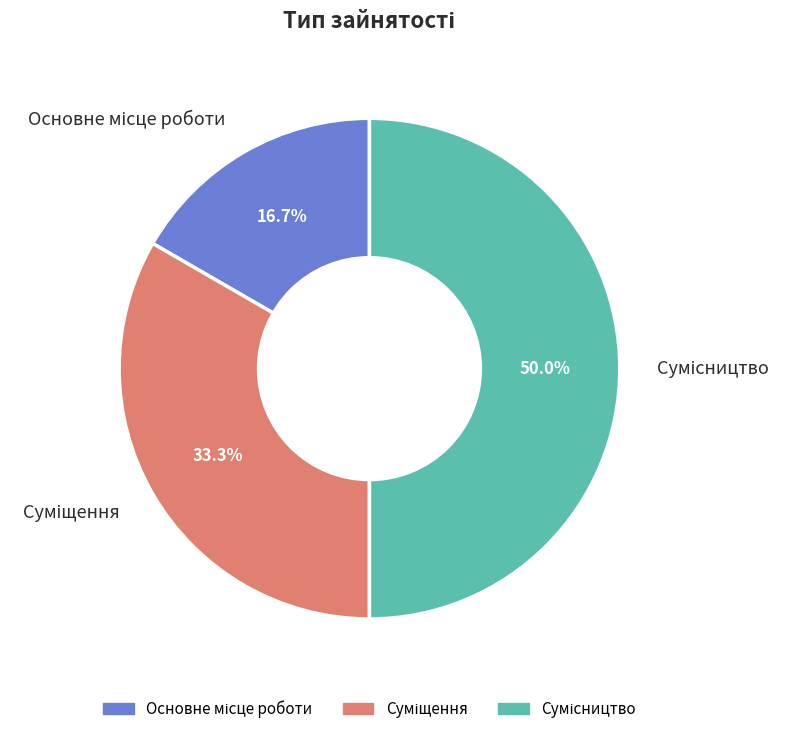

What is the largest slice in the pie chart?

Сумісництво